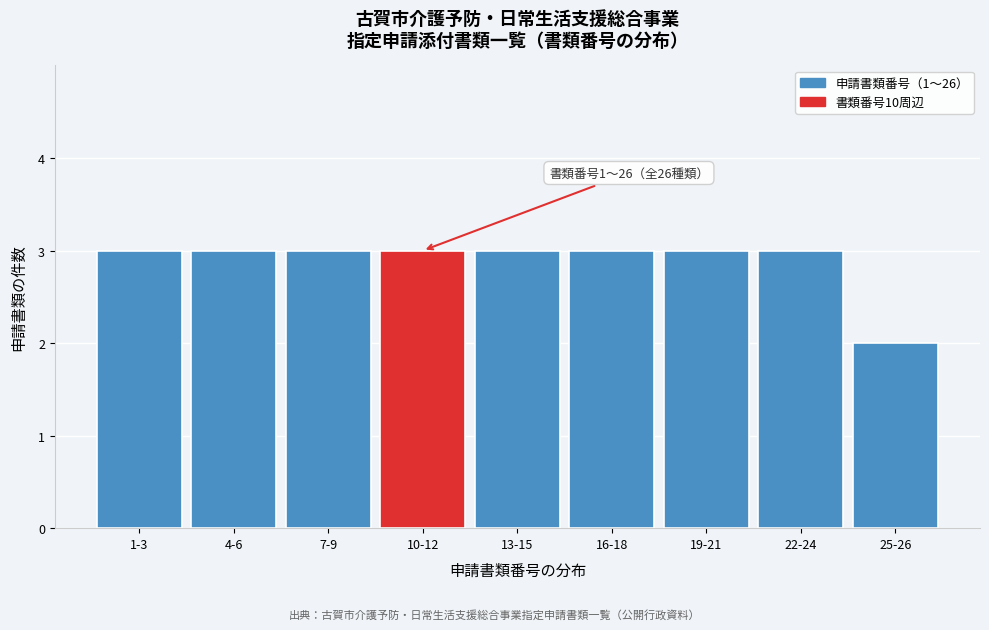

Reading left to right, transcribe all the data shown in this chart.

1-3=3	4-6=3	7-9=3	10-12=3	13-15=3	16-18=3	19-21=3	22-24=3	25-26=2